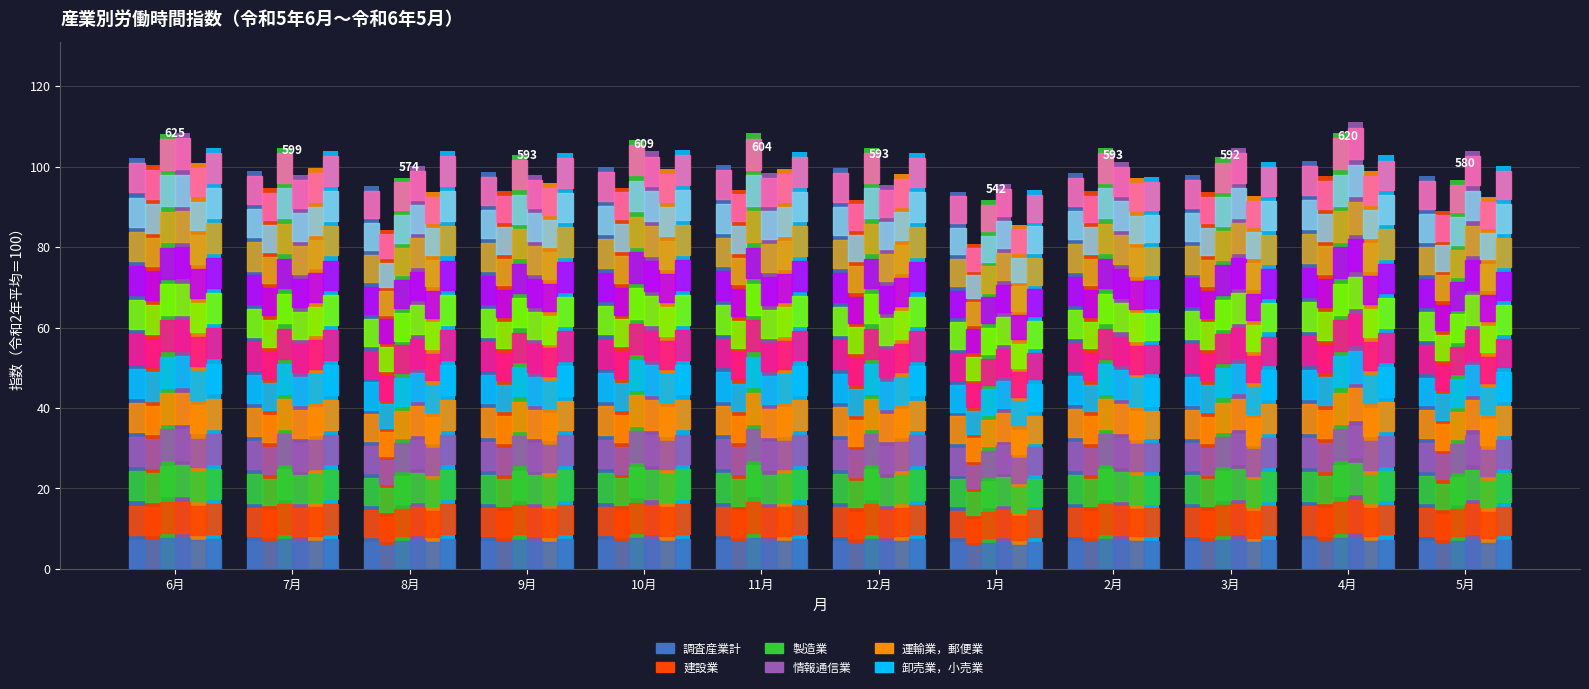

How many data points in 運輸業，郵便業 are less than 98?

6